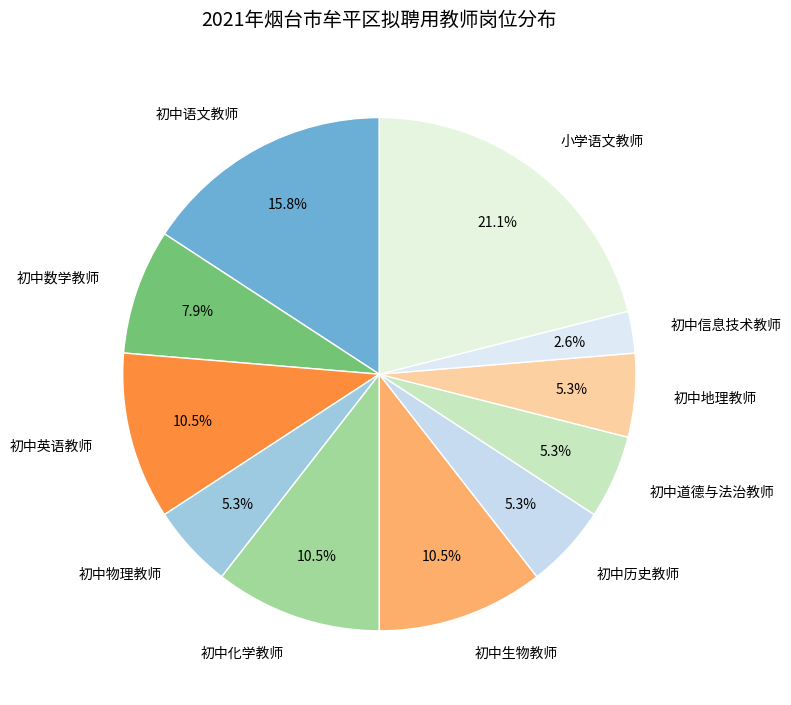

What percentage is the 初中物理教师 slice, to the nearest percent?

5%